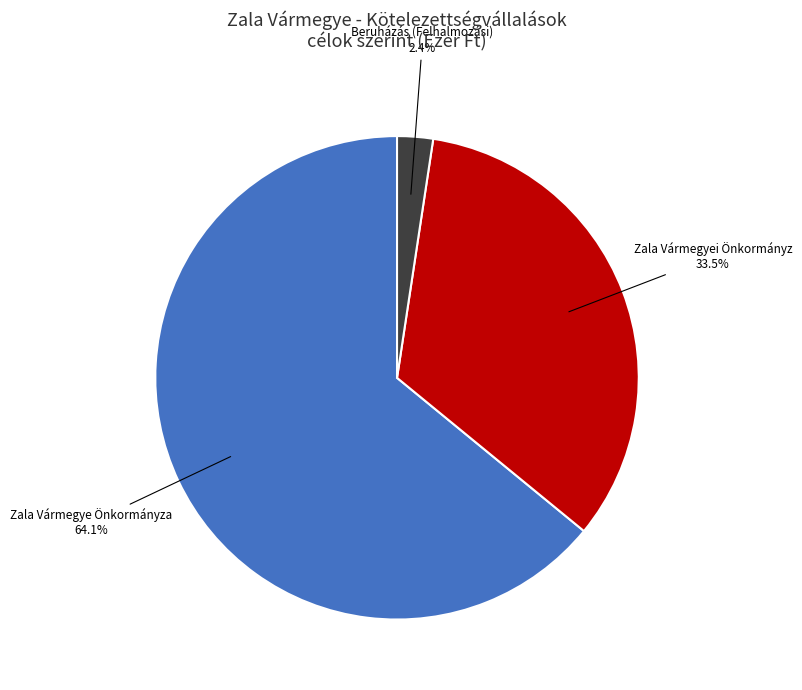

Is there any slice that represents more than half of the pie?

Yes